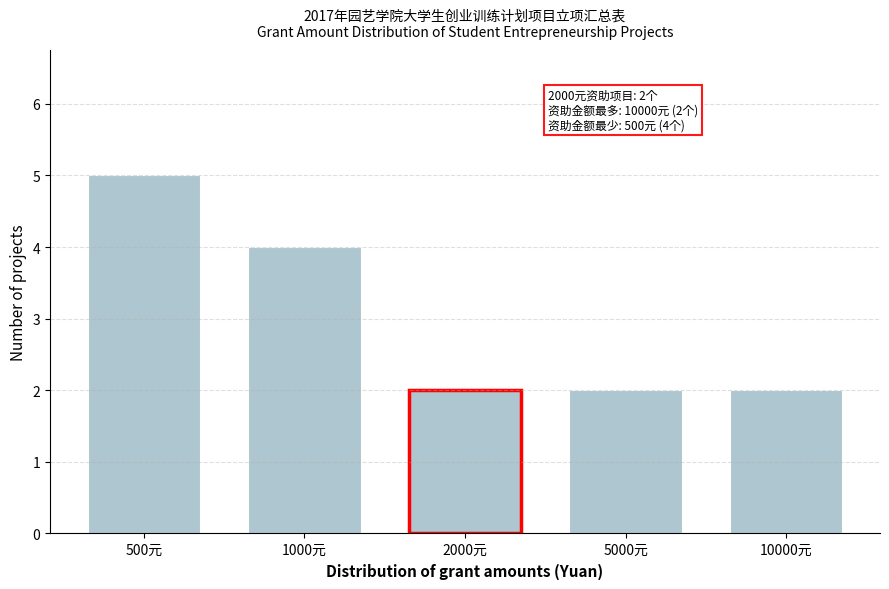

Reading left to right, transcribe all the data shown in this chart.

500元=5	1000元=4	2000元=2	5000元=2	10000元=2